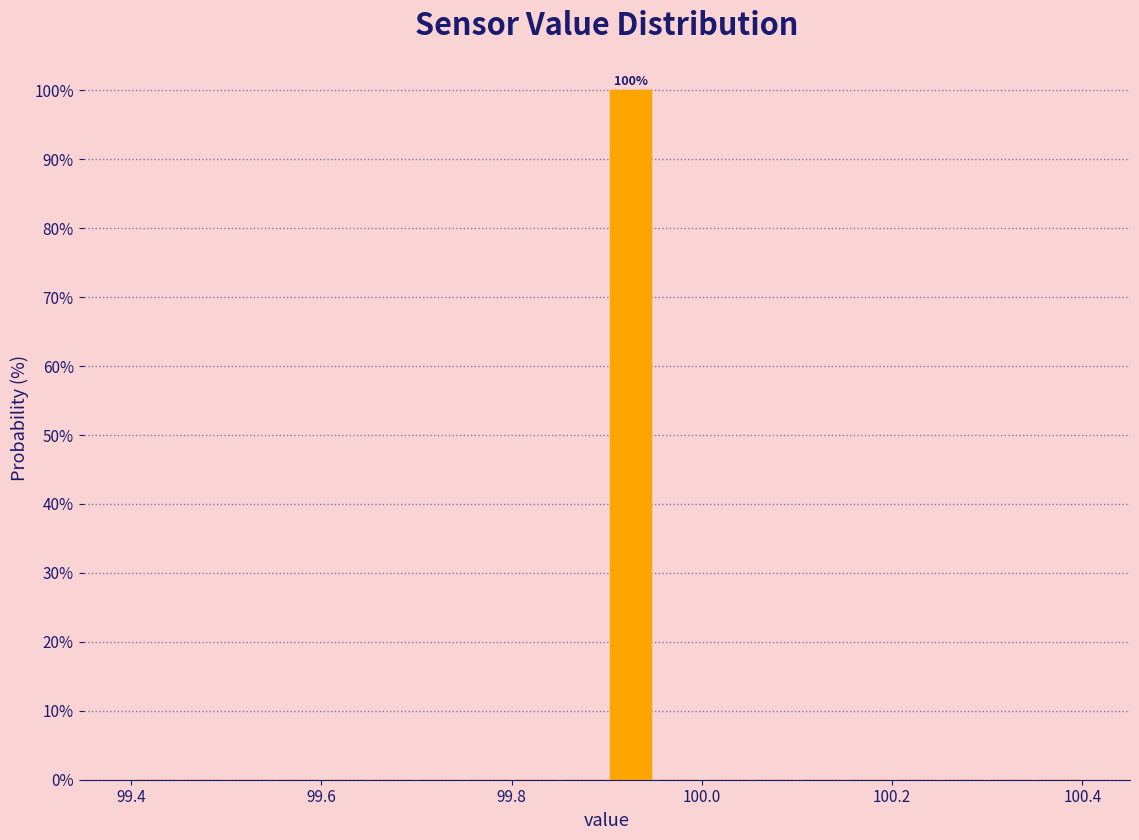

Read against the x-axis, roughly where is the centre of the tallest bar?

99.92